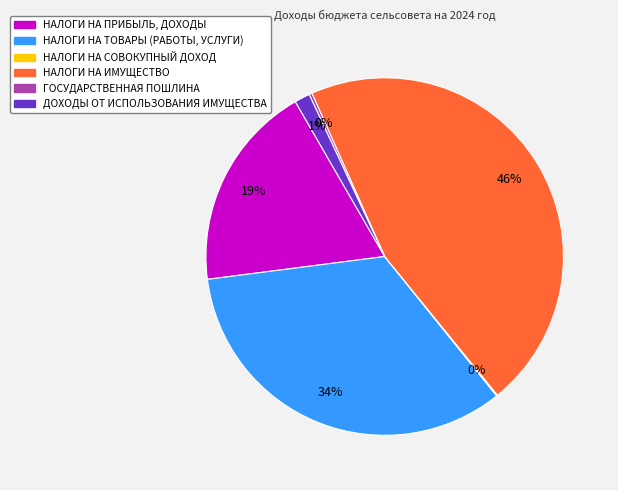

To the nearest percent, what portion does НАЛОГИ НА ПРИБЫЛЬ, ДОХОДЫ represent?

19%